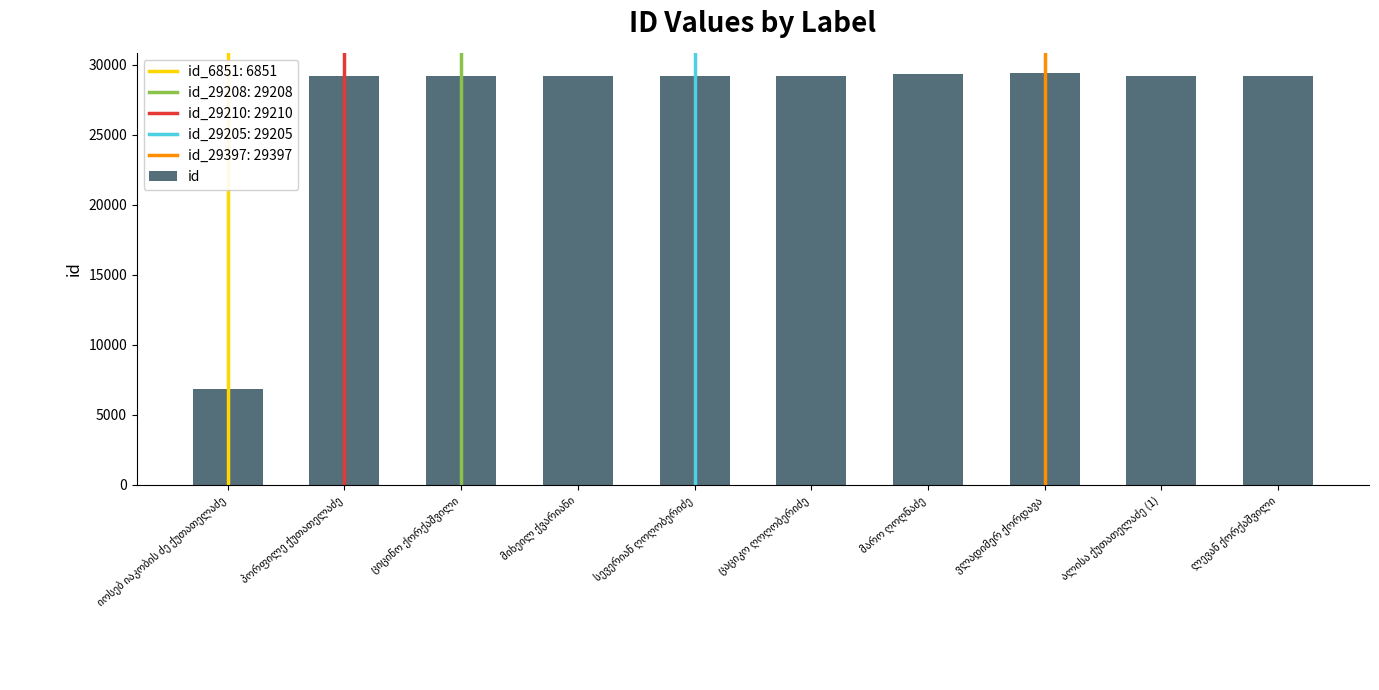

What is the difference between the maximum and minimum values?

22546